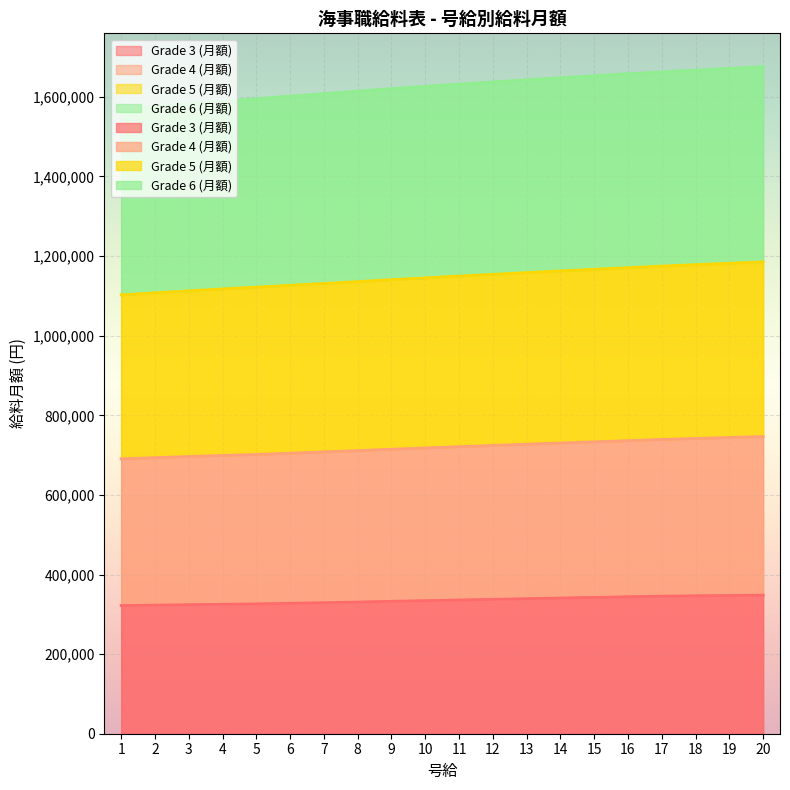

Rank the categories by Grade 3 (月額) value from lowest to highest.

1, 2, 3, 4, 5, 6, 7, 8, 9, 10, 11, 12, 13, 14, 15, 16, 17, 18, 19, 20